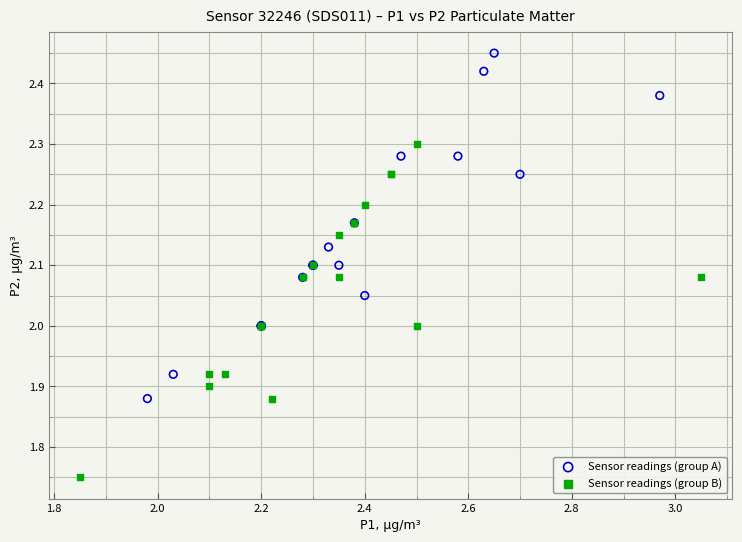

Which series reaches the maximum Y coordinate?

Sensor readings (group A)